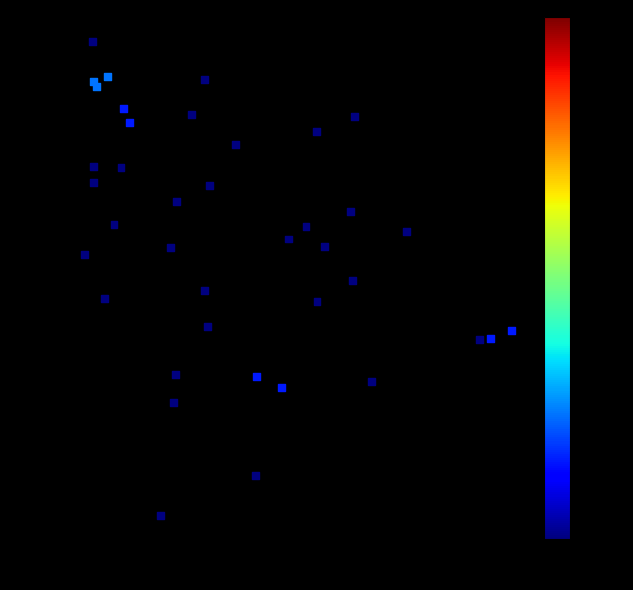

What Y value in the scatter plot is closest to 9?

9.3